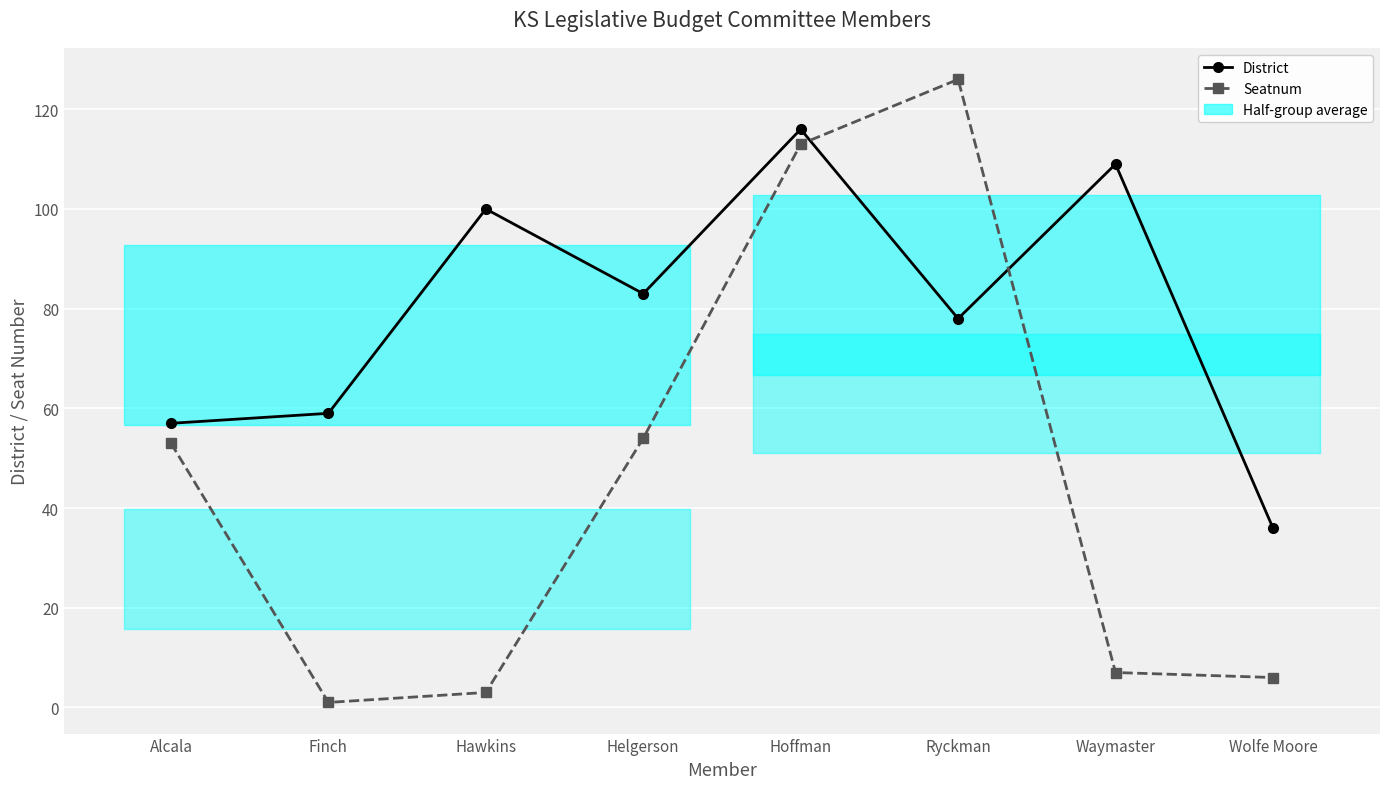

Rank the series at Finch from lowest to highest value.

Seatnum, District